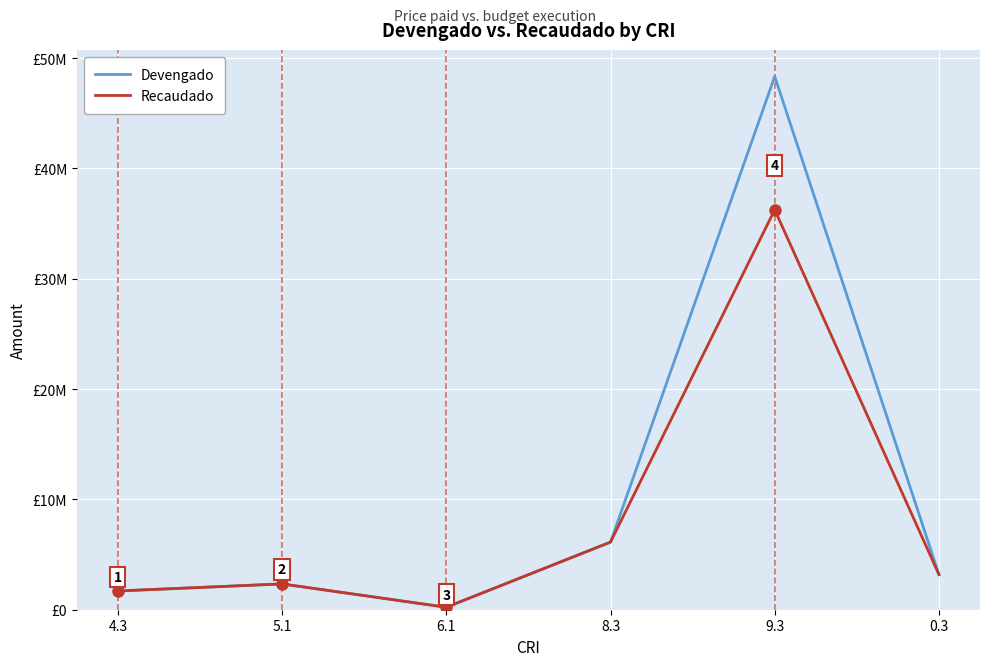

Does the chart have visible grid lines?

Yes